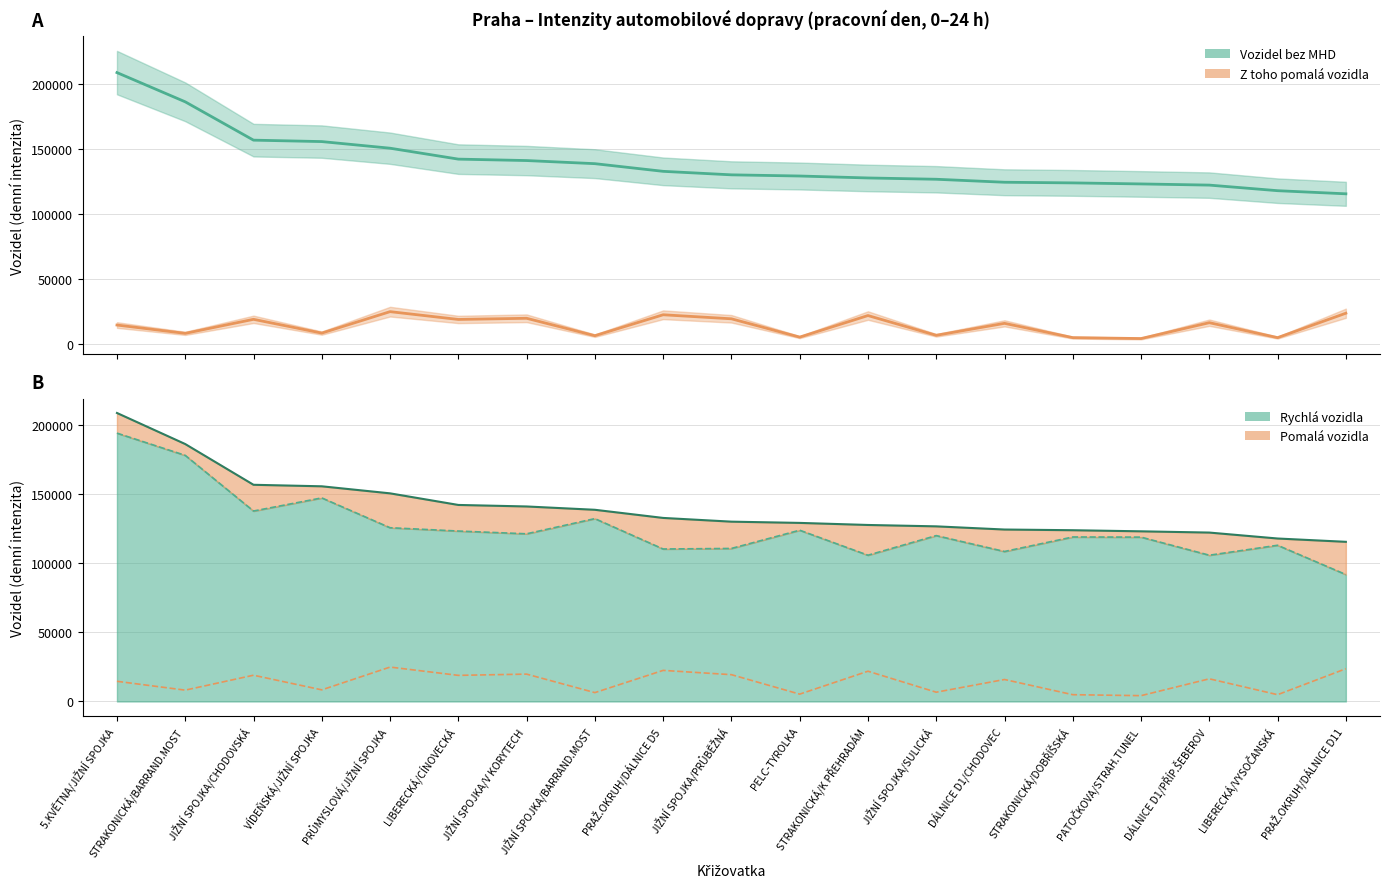

Count the number of data series in this chart.

5